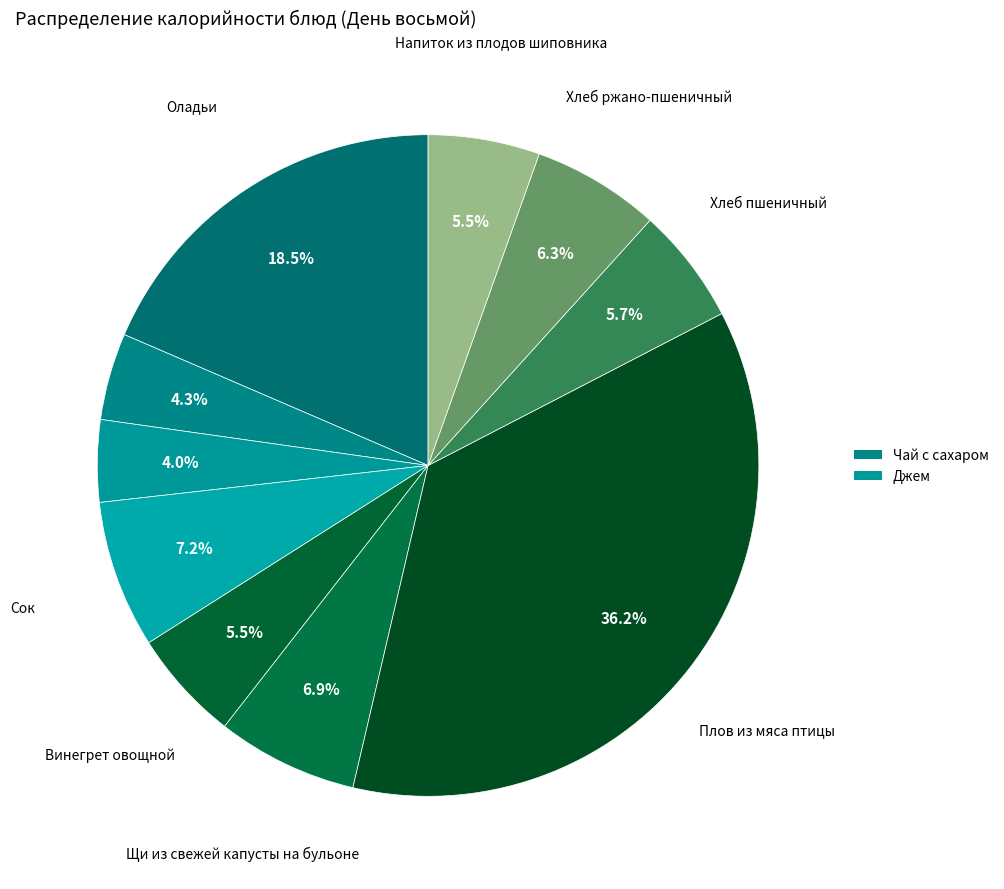

How many segments does this pie chart have?

10